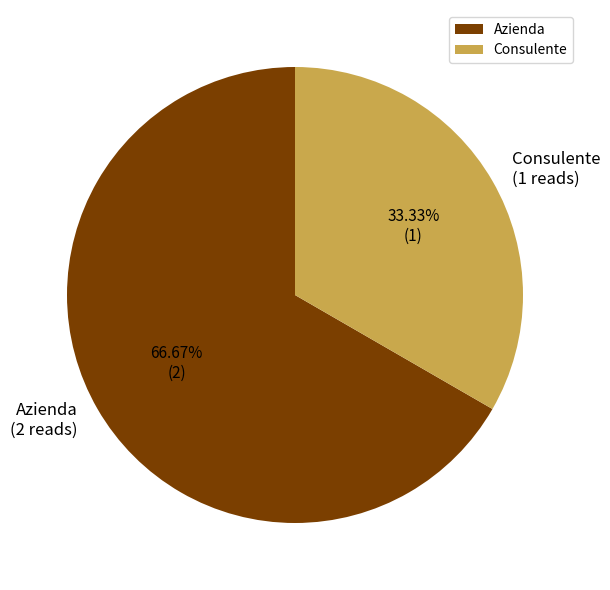

Which slice is the largest?

Azienda